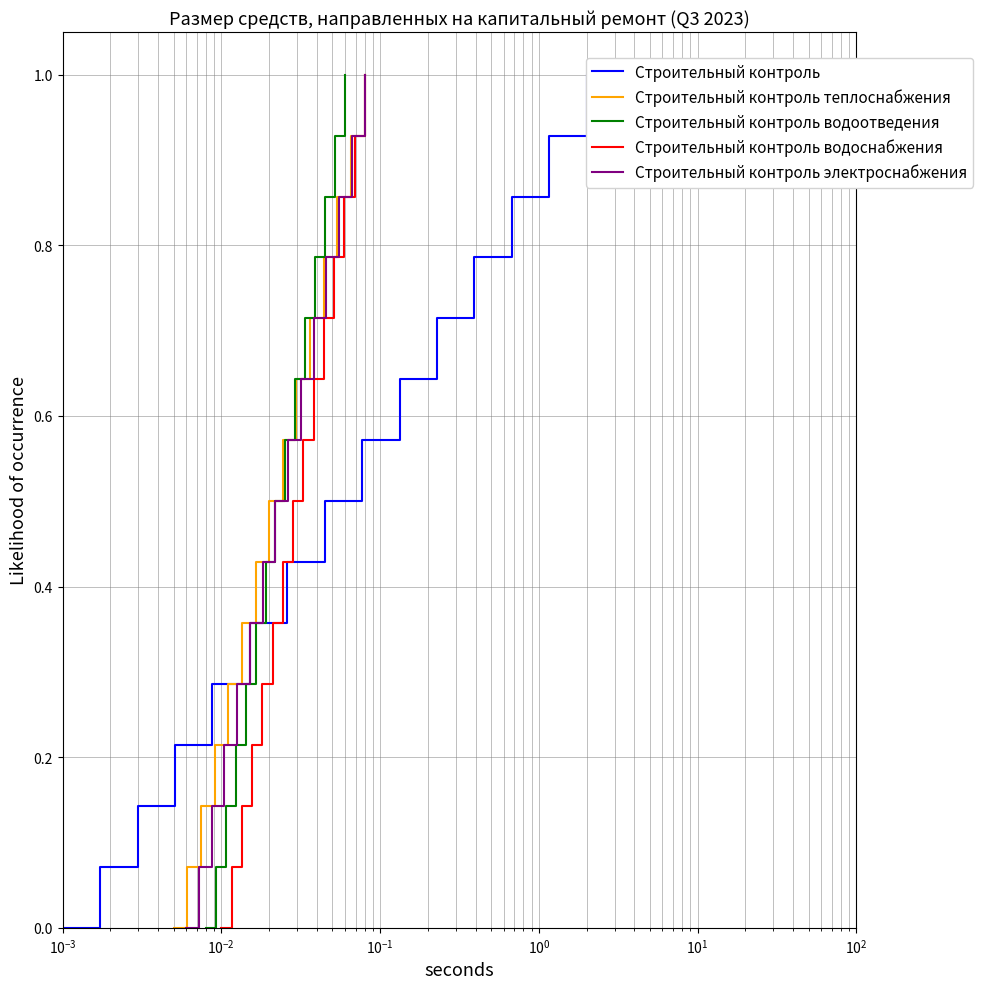

What is the maximum value for Строительный контроль водоотведения?

1.0